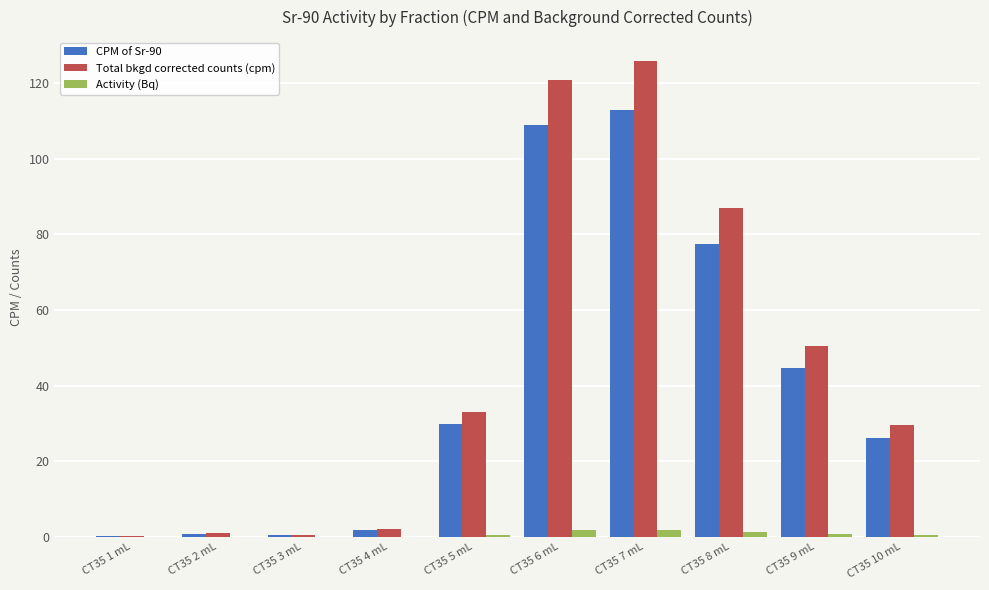

What is the average value of the Total bkgd corrected counts (cpm) series?

45.0